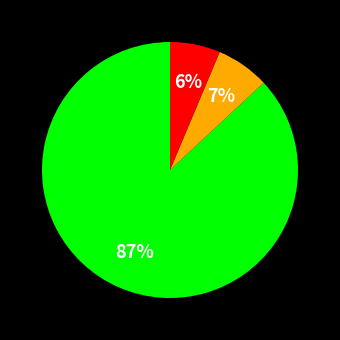

Is there any slice that represents more than half of the pie?

Yes